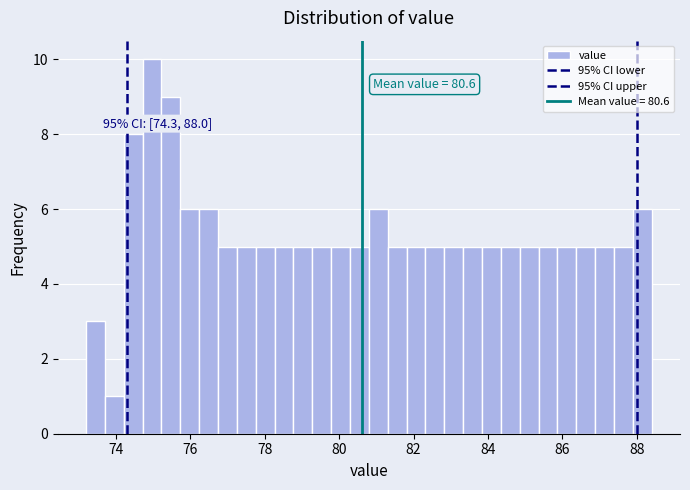

Read against the x-axis, roughly where is the centre of the tallest bar?

75.0